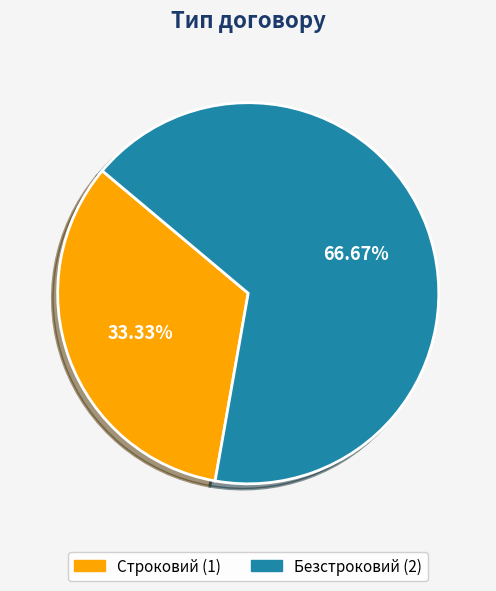

Does any single category account for the majority?

Yes